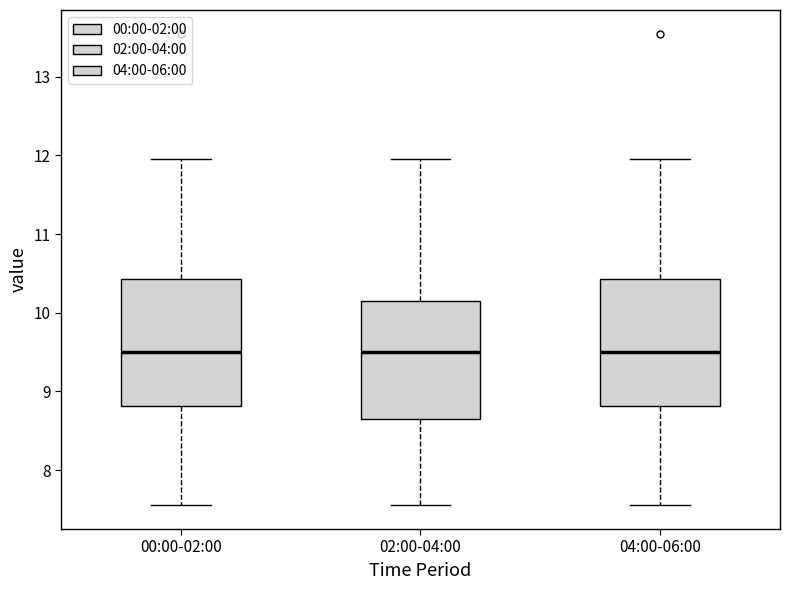

Reading left to right, transcribe this box plot: for each box, give where its median line is, the range the box spans, and where its two whiskers end, as read against the y-axis. The values are not printed on the chart, so give them approximately, as read against the axis.

00:00-02:00: median 9.5, box 8.8 to 10.4, whiskers 7.6 to 12.0
02:00-04:00: median 9.5, box 8.6 to 10.2, whiskers 7.6 to 12.0
04:00-06:00: median 9.5, box 8.8 to 10.4, whiskers 7.6 to 12.0